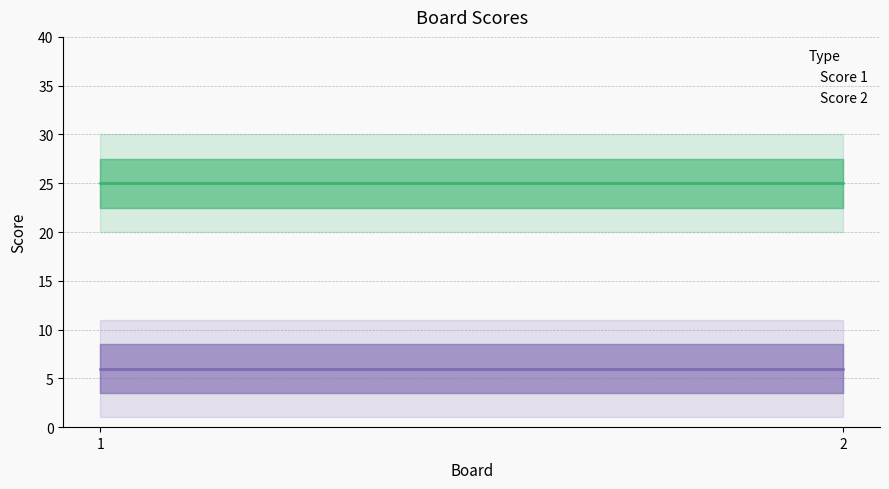

What is the value of the Score 1 point at the 1st from the left?

25